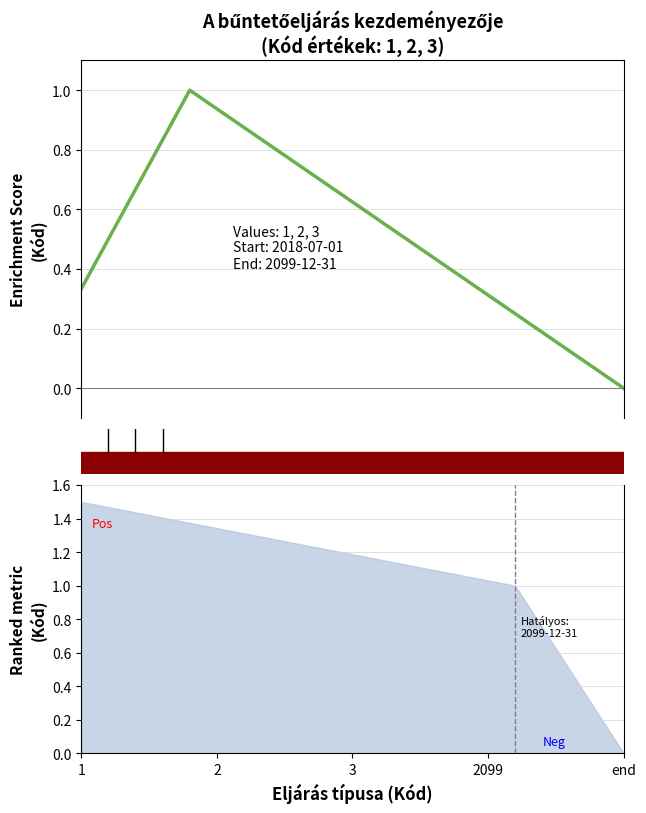

How many values exceed 2?

1